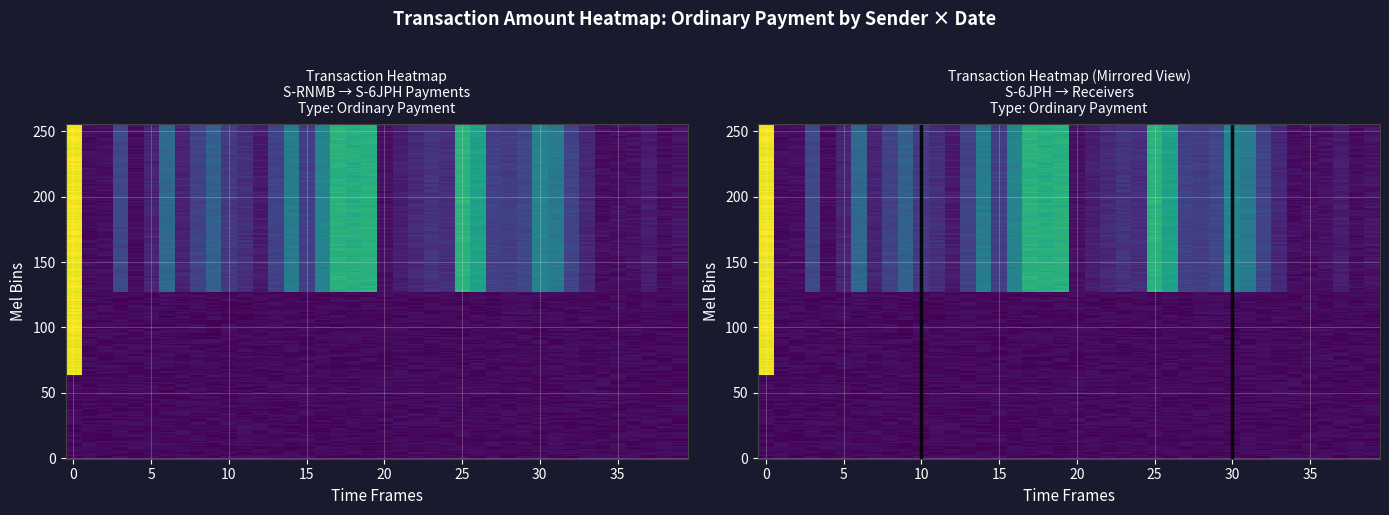

The value at 21 is 0.4. True or false?

False